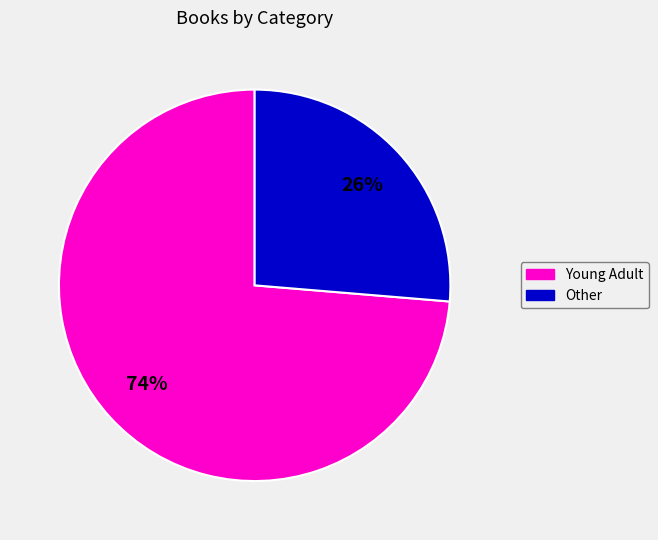

To the nearest percent, what is the average slice percentage?

50%